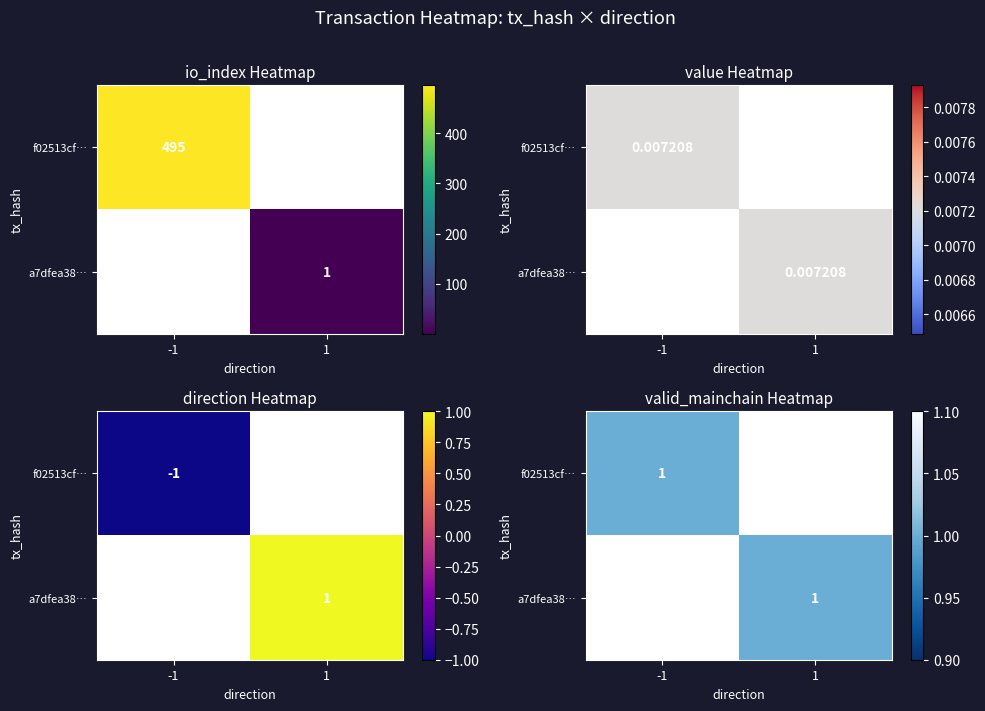

List the series in order of their peak value, highest first.

f02513cff88c178e382788665fbcea363cbcb08, a7dfea38fc21581d506b06ee5502eb6fdef9036